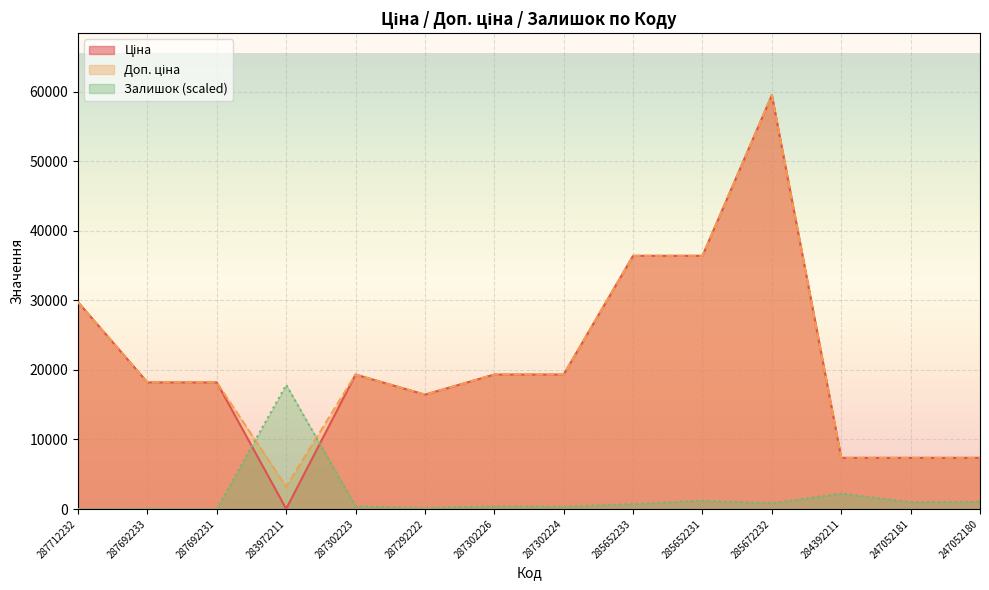

In Ціна, how many points are lower than both neighbors (excluding endpoints)?

2